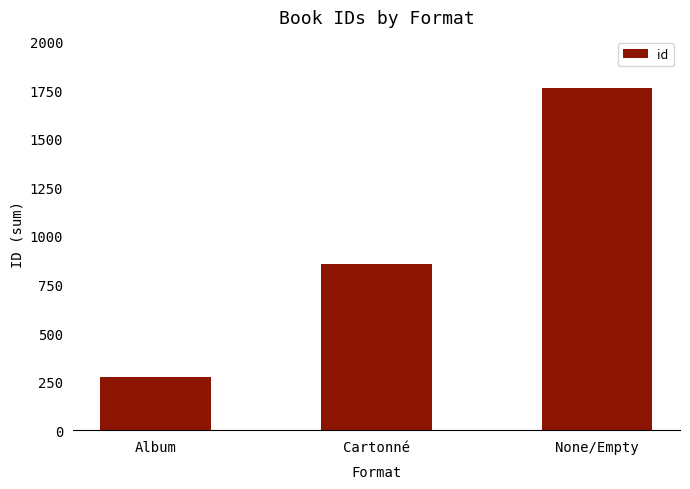

List the labels in order of value, largest first.

None/Empty, Cartonné, Album